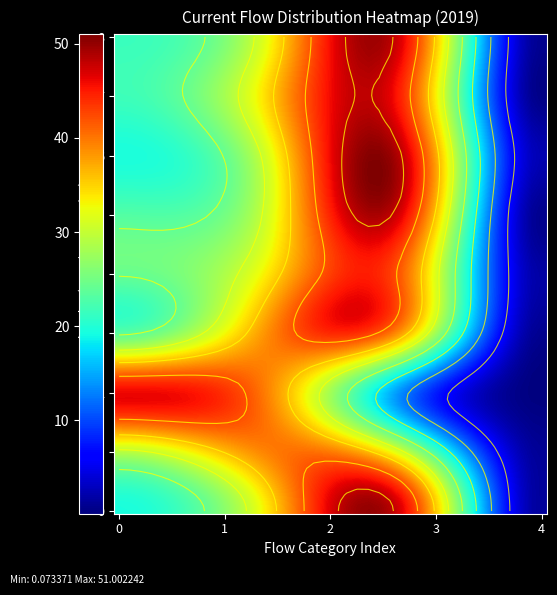

How many data points does each series have?

4